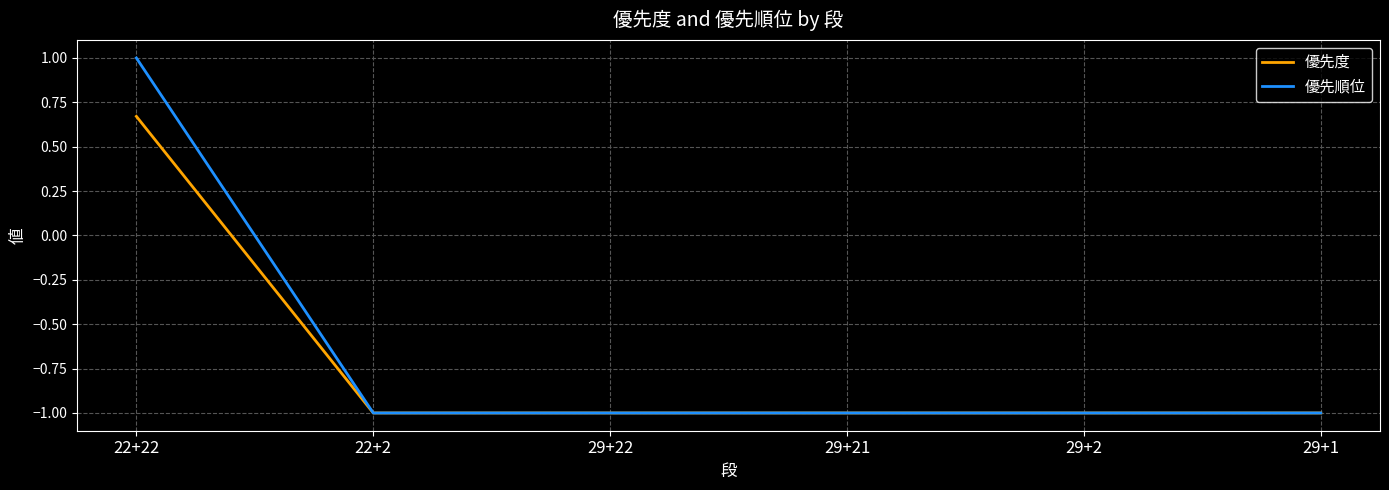

At which label does 優先度 reach its peak?

22+22